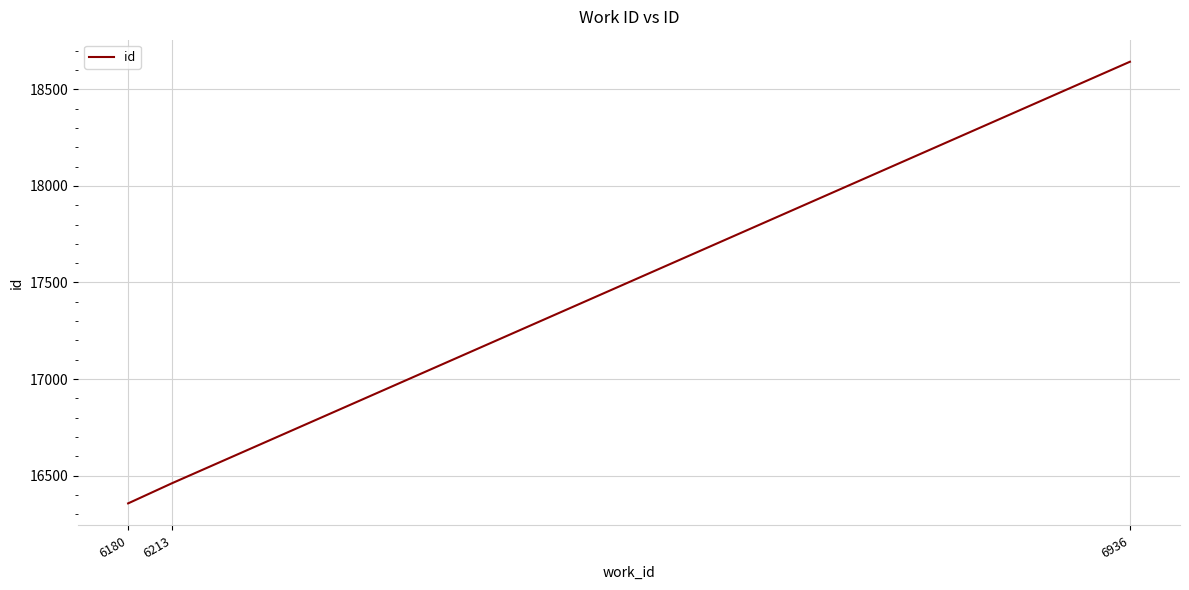

Which label corresponds to the smallest value in the chart?

6180